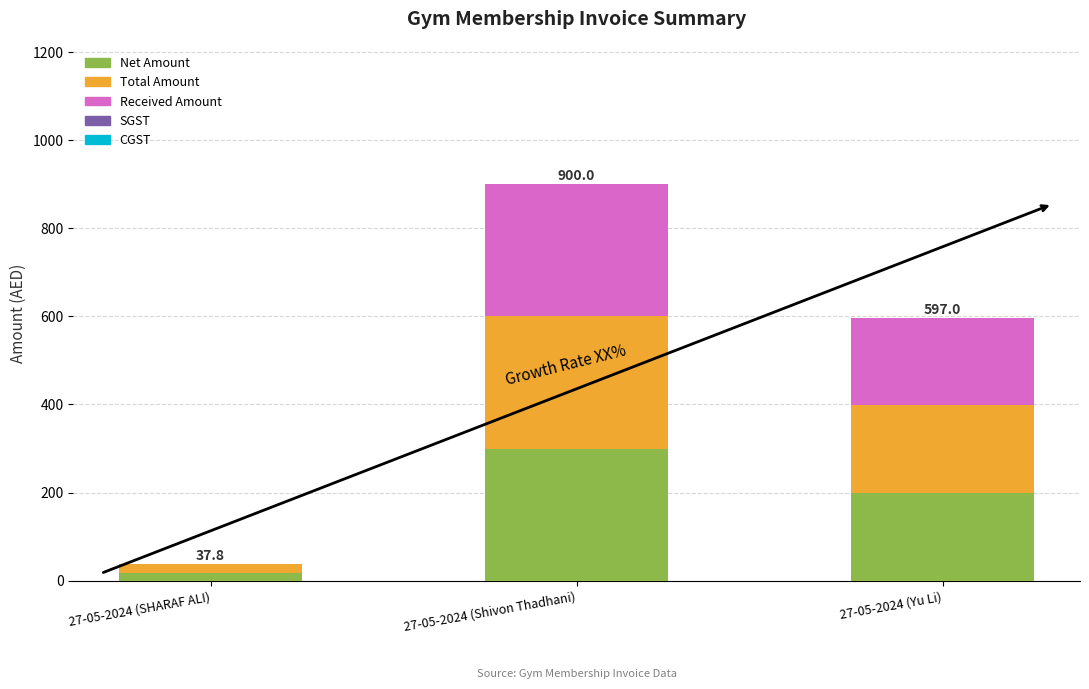

Are the bars grouped side by side (vs. stacked)?

No